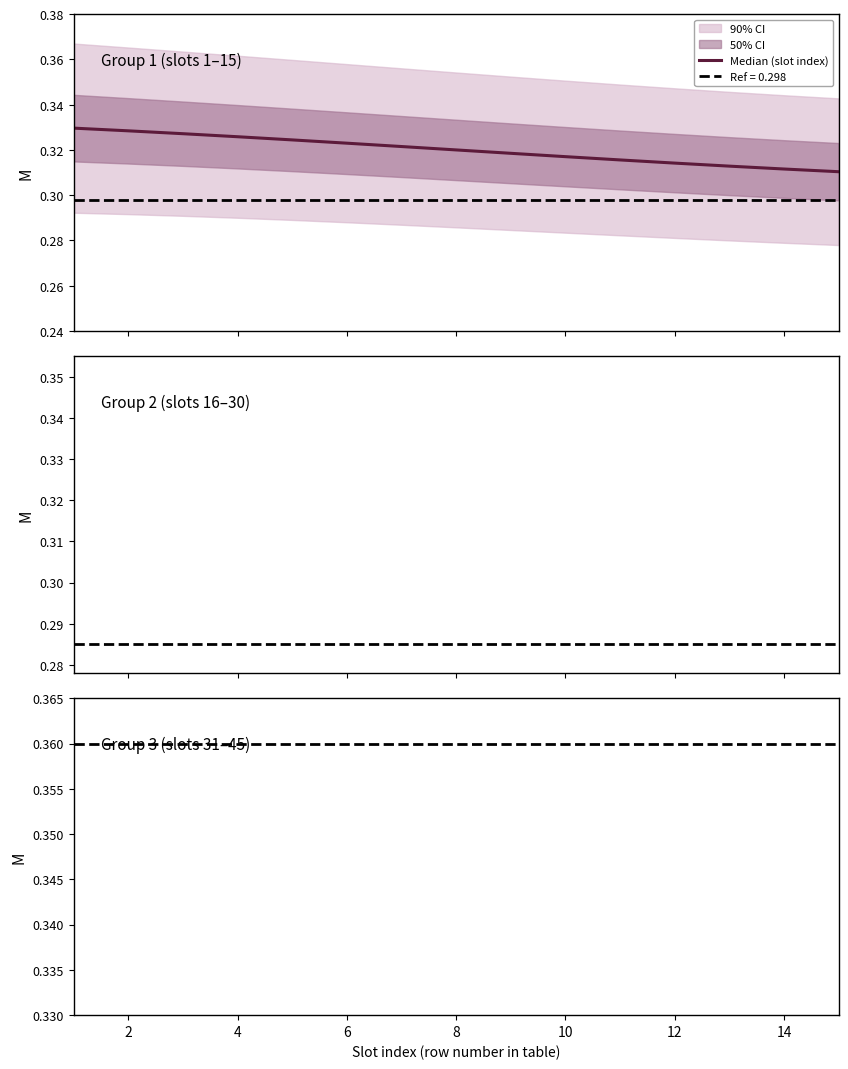

True or false: there are more than 2 points higher than both neighbors.

False